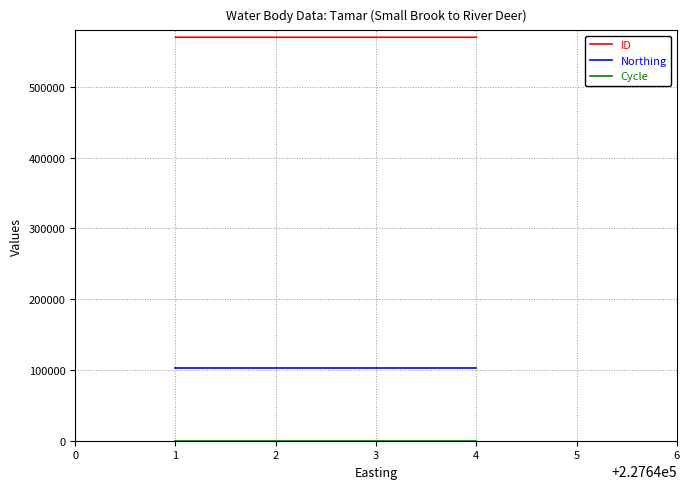

Which series has the largest total across all categories?

ID